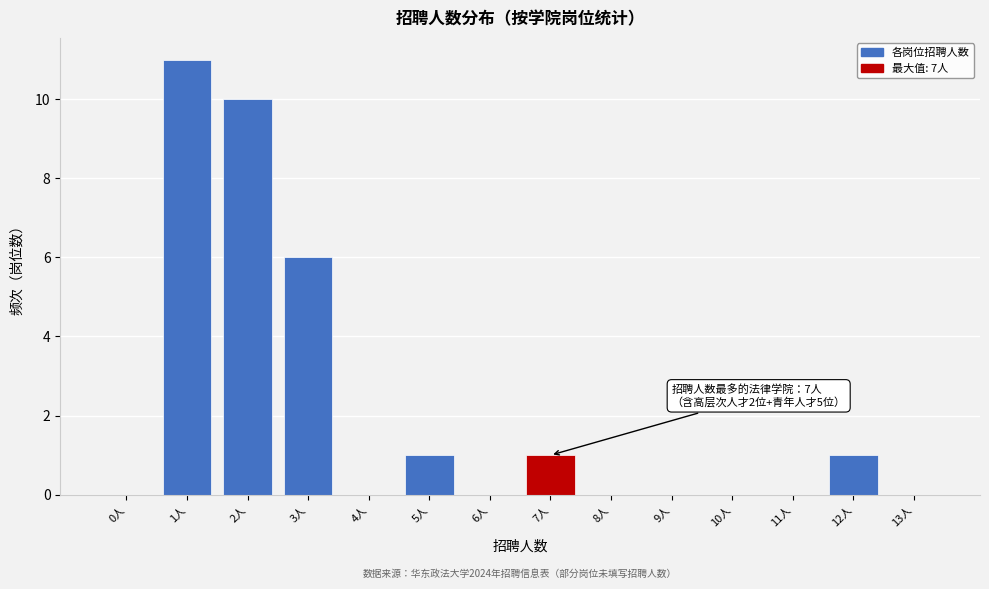

Reading left to right, extract all data points from this chart.

0人=0	1人=11	2人=10	3人=6	4人=0	5人=1	6人=0	7人=1	8人=0	9人=0	10人=0	11人=0	12人=1	13人=0